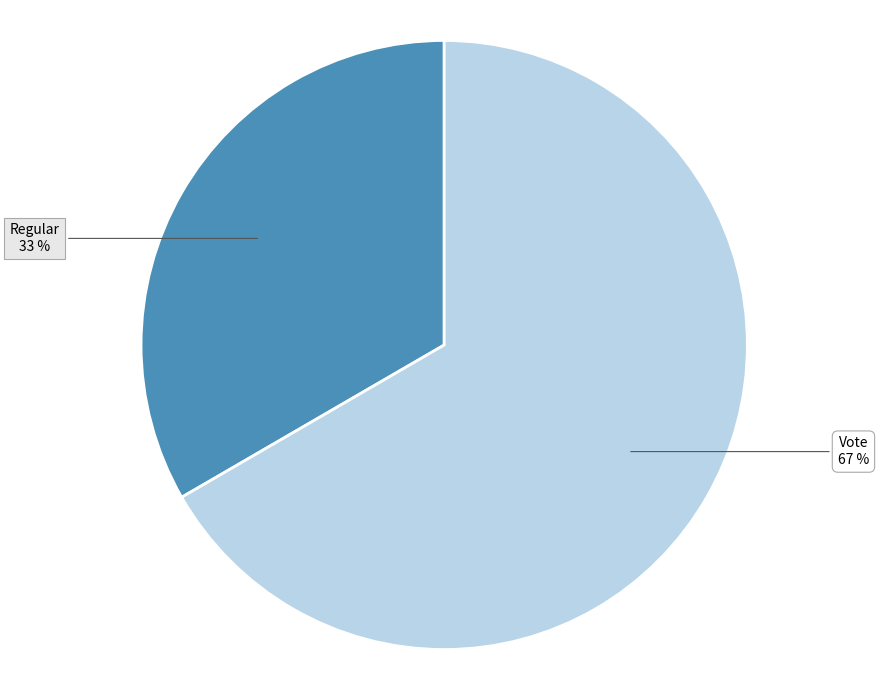

Between Regular and Vote, which is larger?

Vote